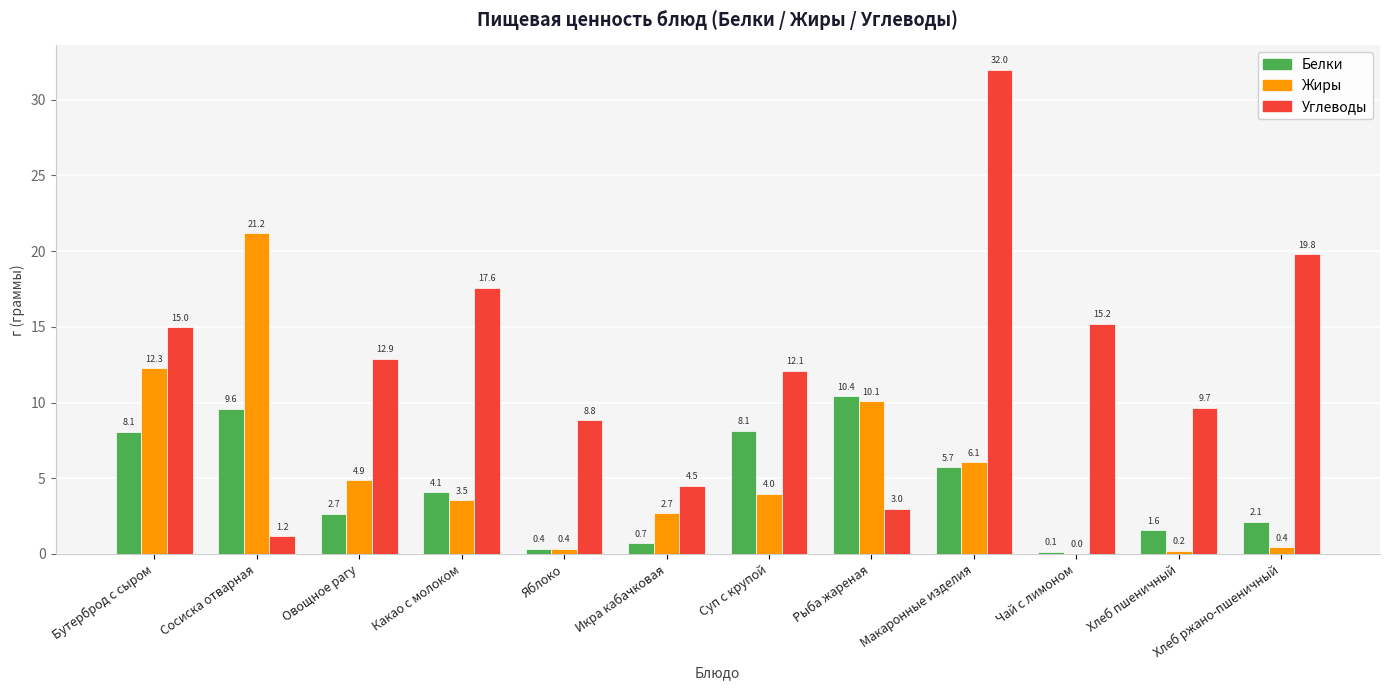

The Жиры series shows 12.3 at Бутерброд с сыром. True or false?

True